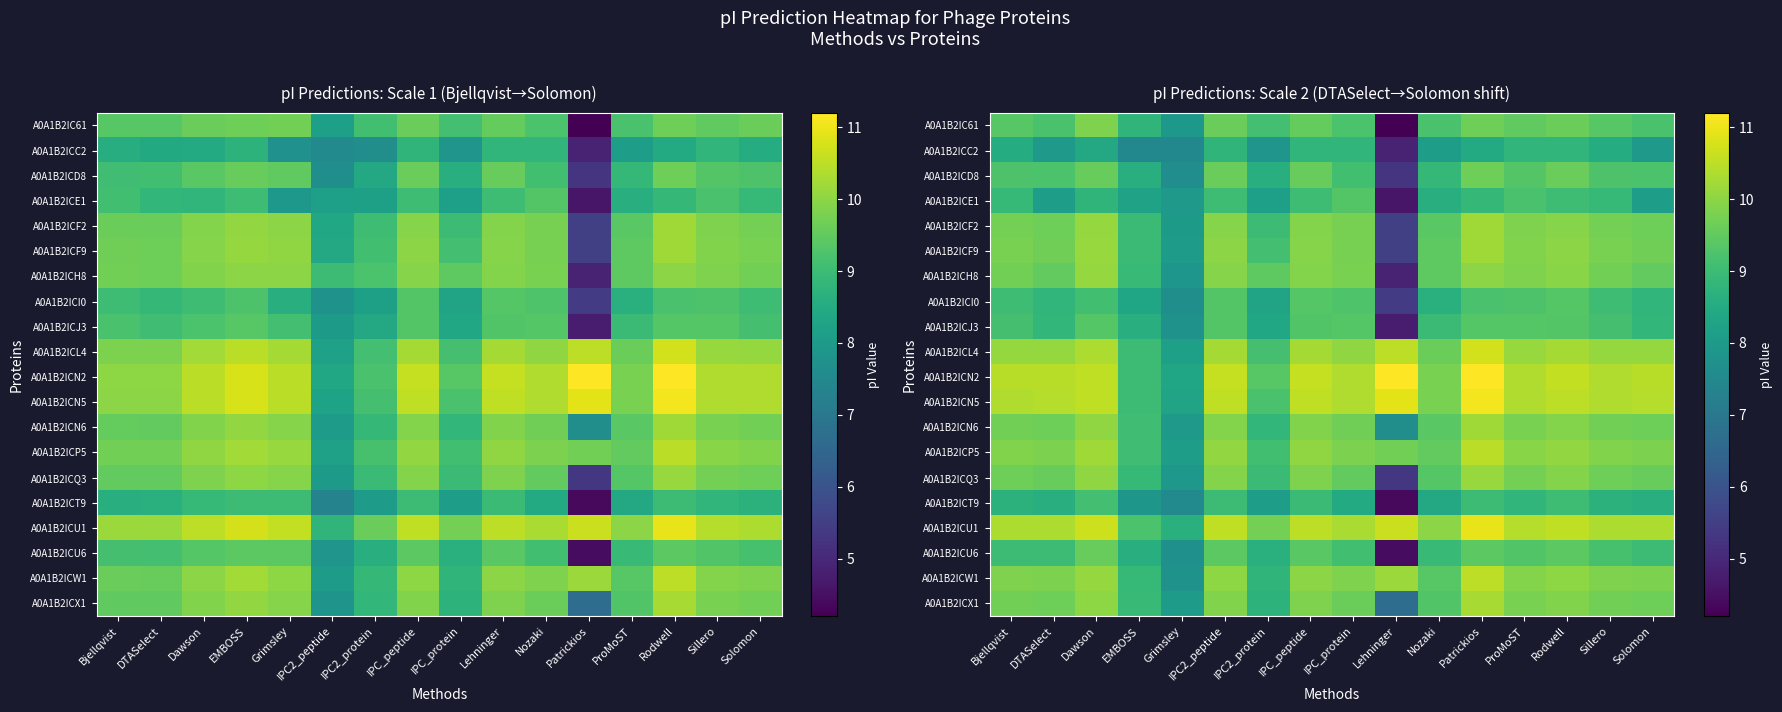

Which category has the lowest value across all series?

Lehninger